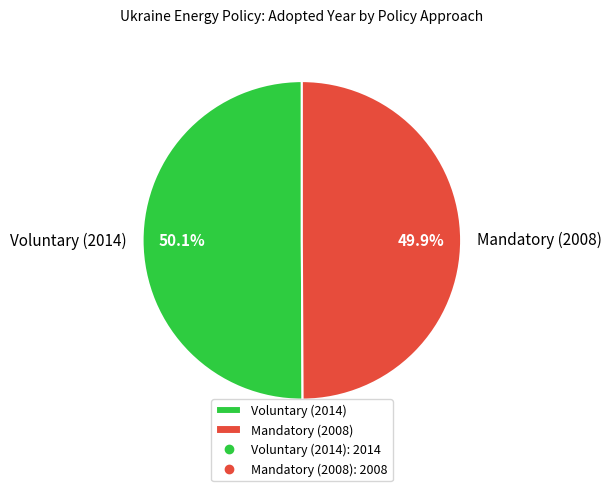

What is the ratio of the value at Mandatory (2008) to the value at Voluntary (2014)?

1.0